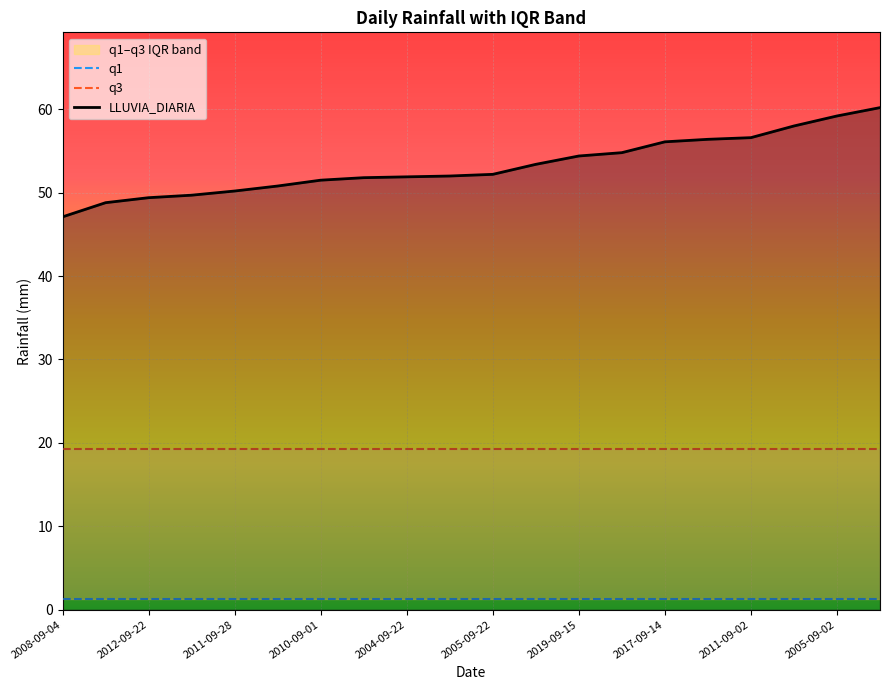

True or false: LLUVIA_DIARIA has a value of 54.4 at 2019-09-15.

True